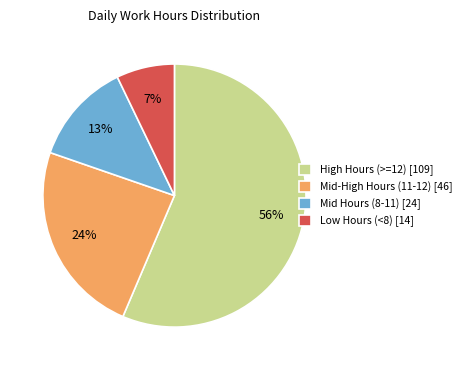

Do High Hours (>=12) [109] and Mid-High Hours (11-12) [46] together represent more than half of the pie?

Yes